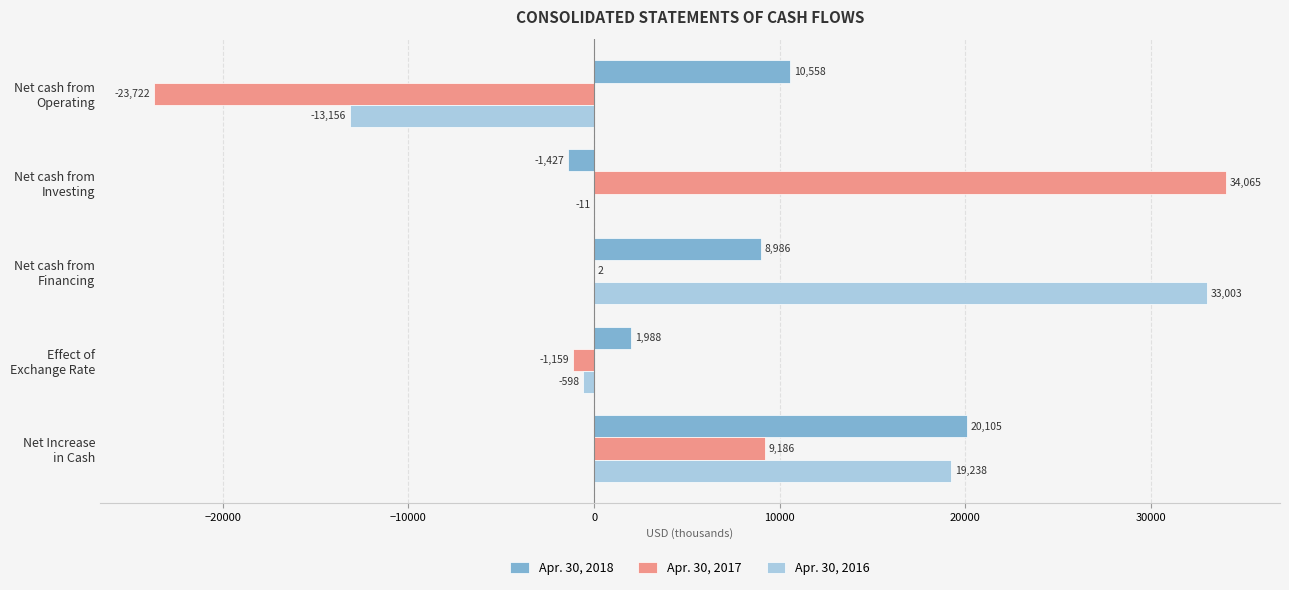

What is the maximum value for Apr. 30, 2018?

20105